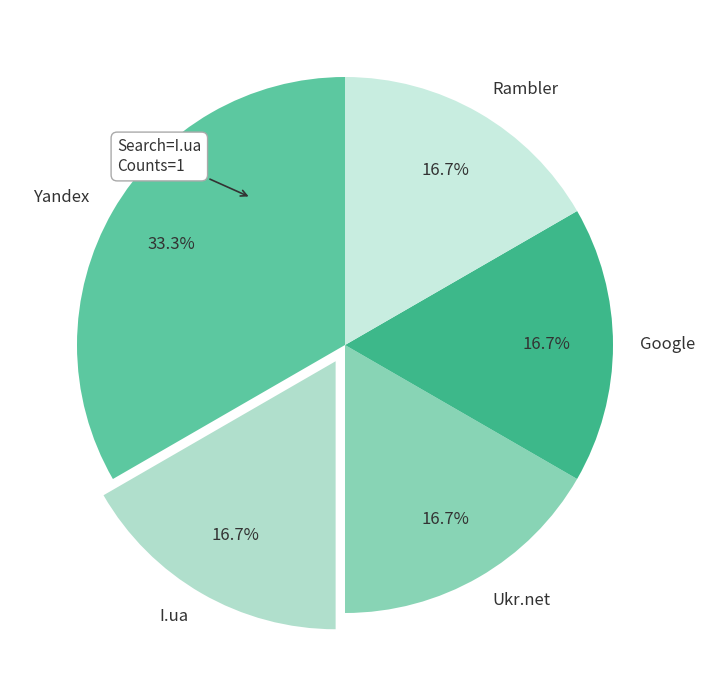

Is Rambler the majority of the pie?

No